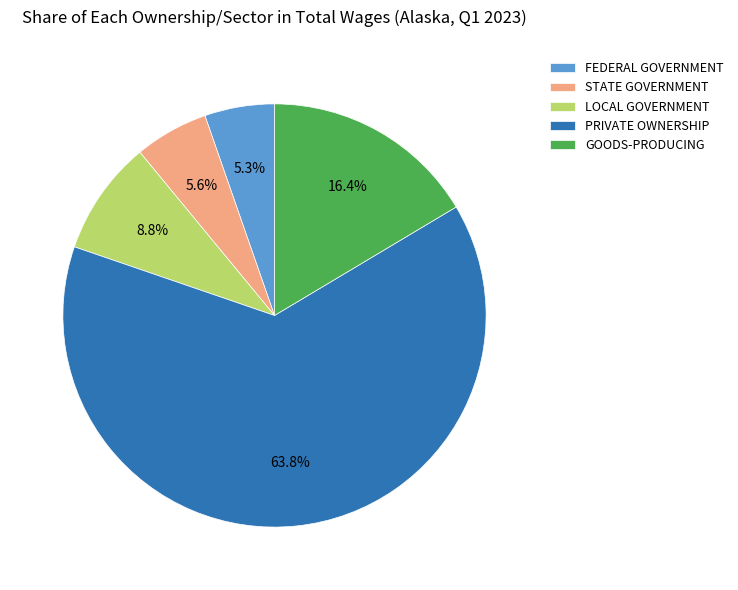

Is it true that LOCAL GOVERNMENT is 3% of the pie?

False